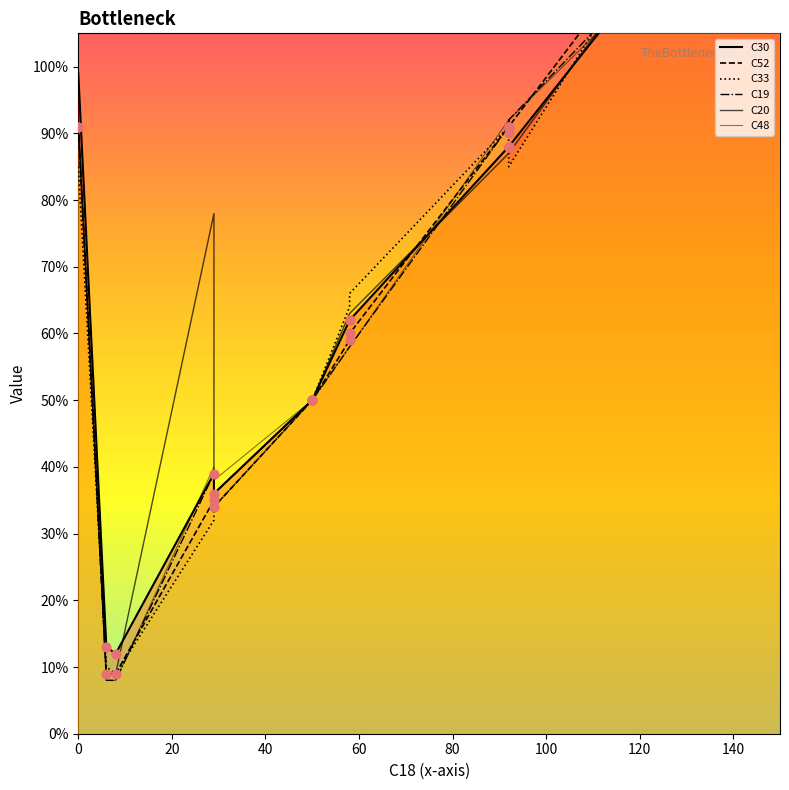

Which series has the largest Y range (max minus min)?

C48